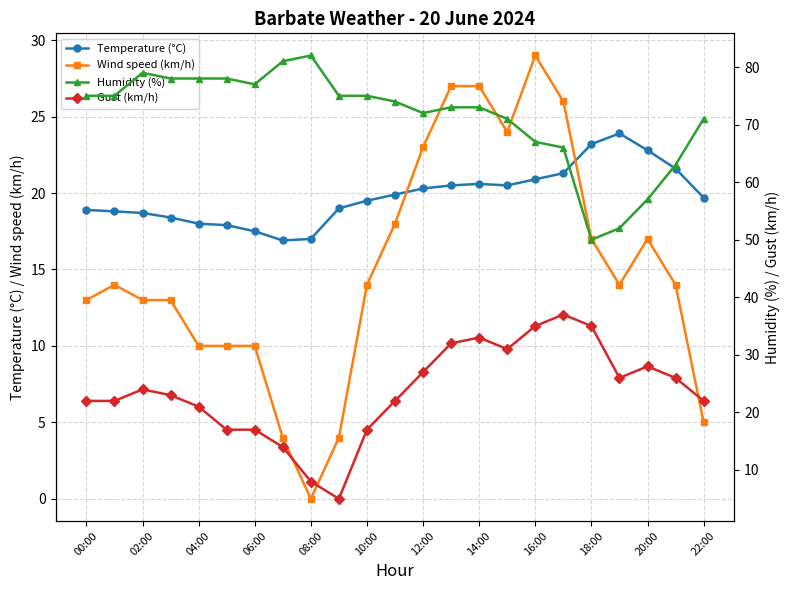

What is the lowest value of the Temperature (°C) series?

16.9